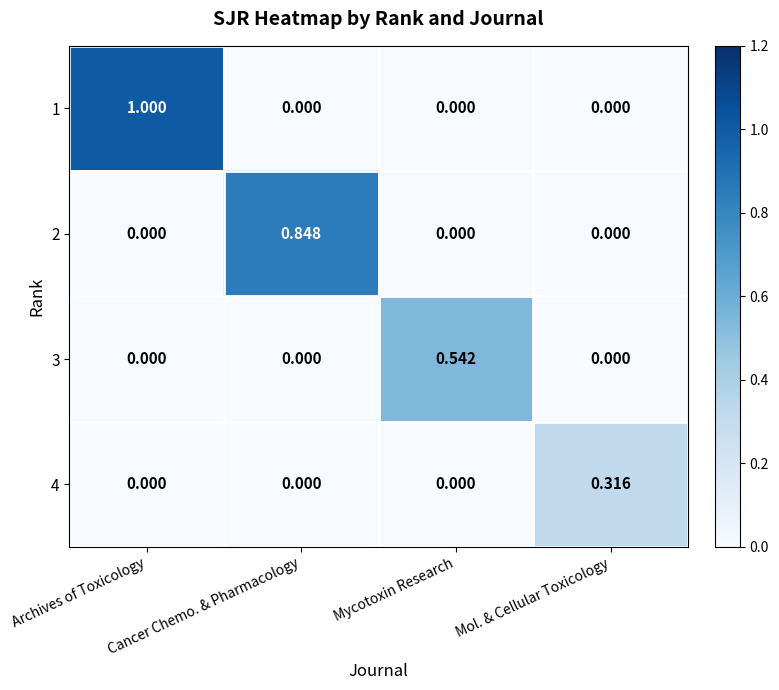

At which category is the sum across all series the highest?

Archives of Toxicology